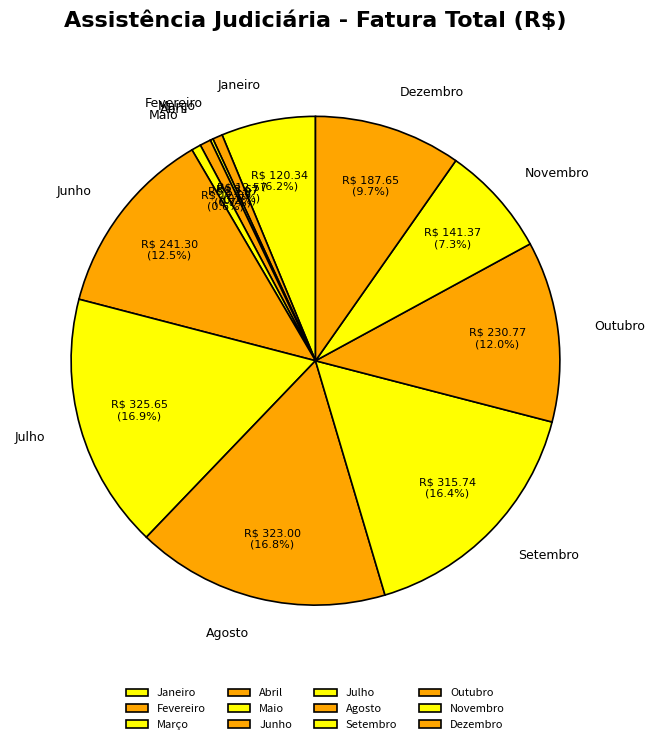

Combined, do Setembro and Agosto account for over 50%?

No